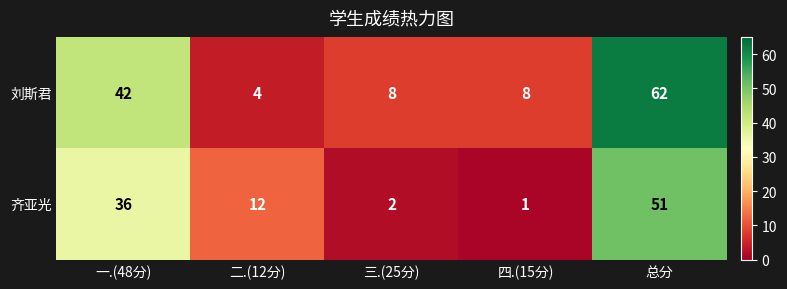

What is the total value across all series at 四.(15分)?

9